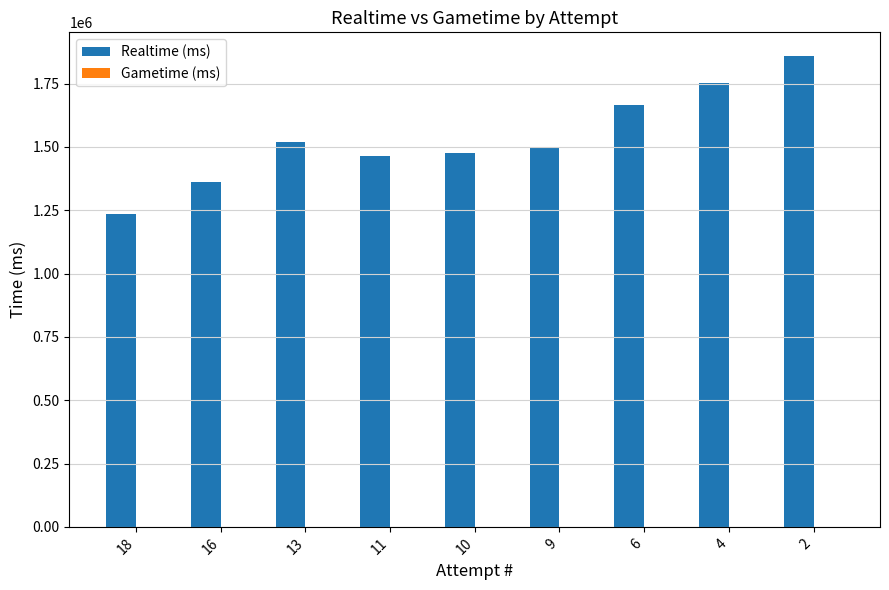

Reading left to right, what are all the values shown in this chart?

1233620	1359621	1517697	1464338	1474210	1495841	1663797	1754195	1859512